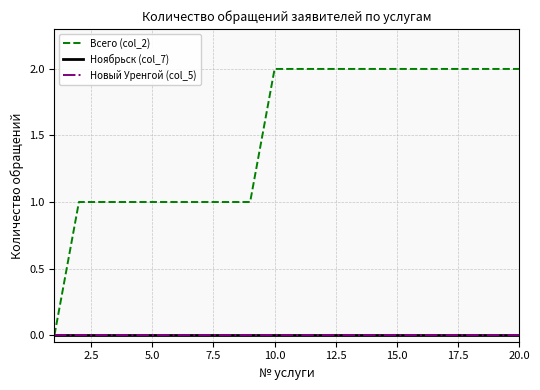

True or false: Всего (col_2) and Ноябрьск (col_7) cross at least once.

False